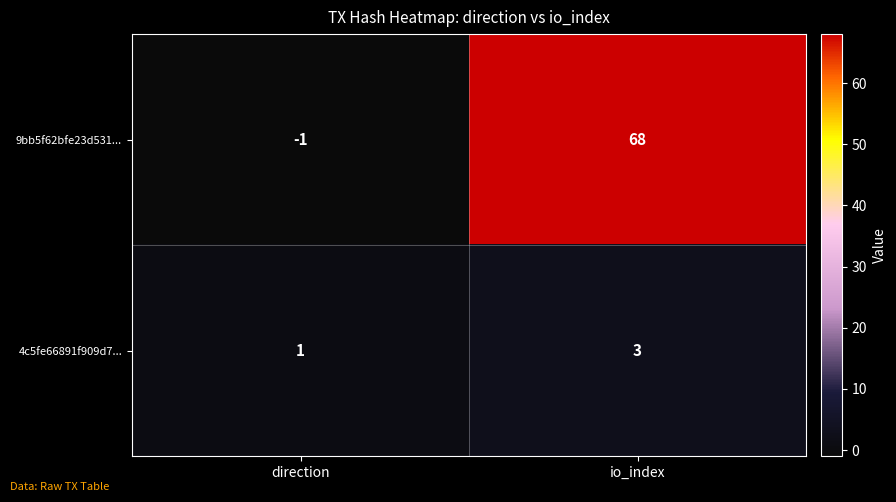

Where is 9bb5f62bfe23d531... nearest to the value 33?

direction